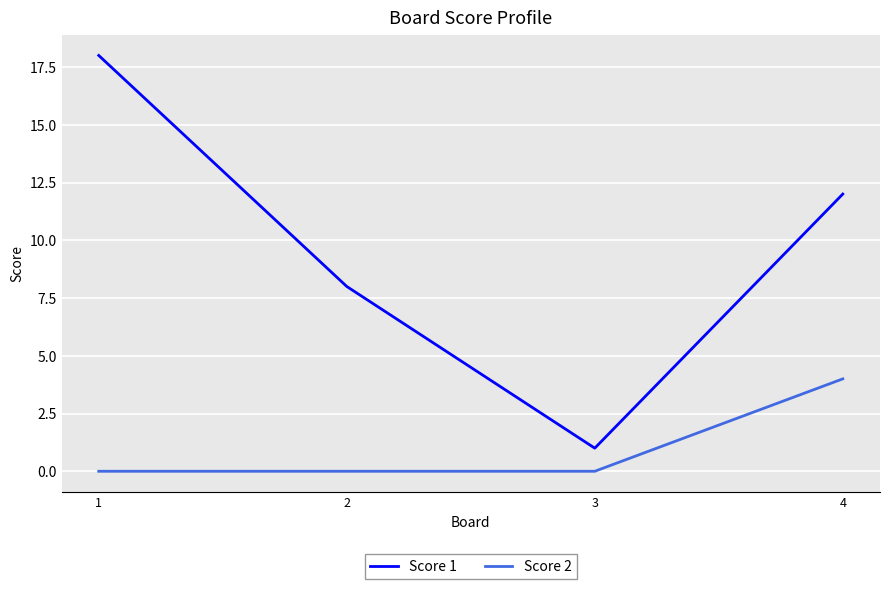

The Score 1 series shows 14 at 2. True or false?

False